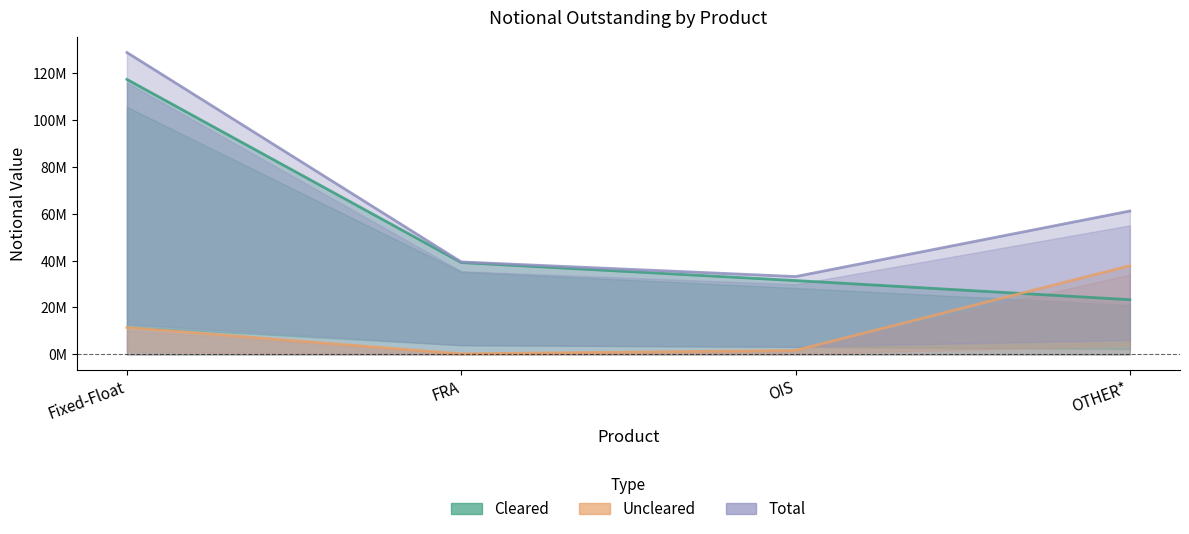

The value of Total at OIS is 33180123. True or false?

True